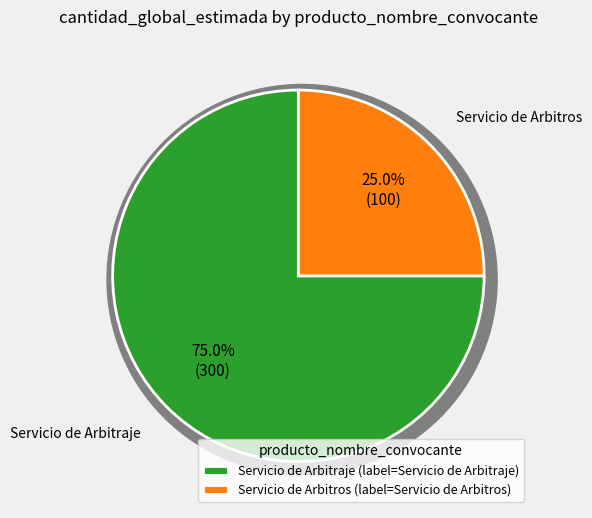

The Servicio de Arbitraje slice represents 69% of the pie. True or false?

False